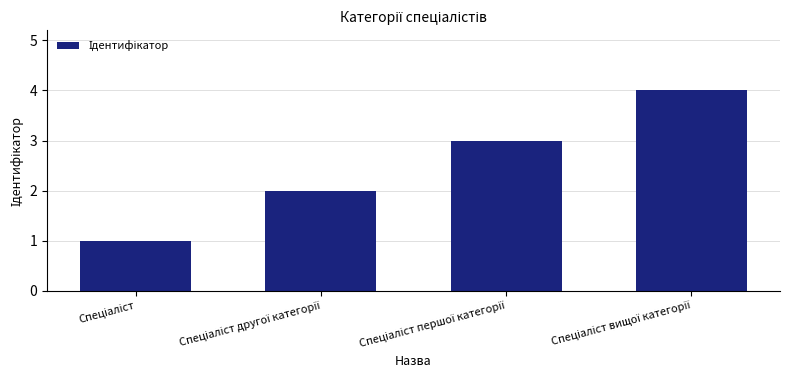

What is the value of the 1st bar from the left?

1